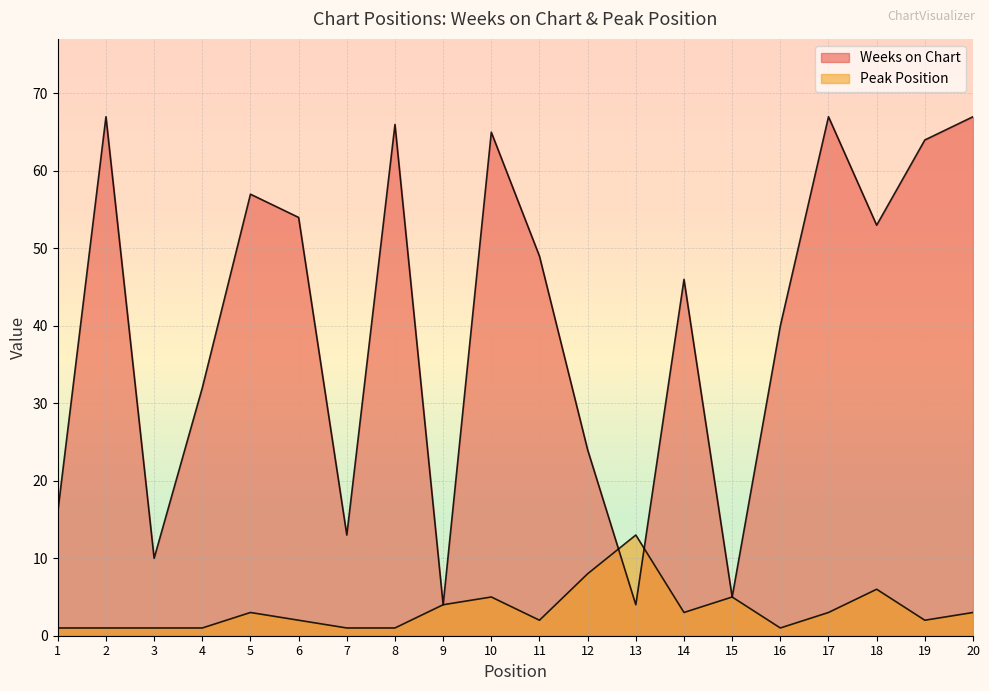

What is the highest value of the Peak Position series?

13